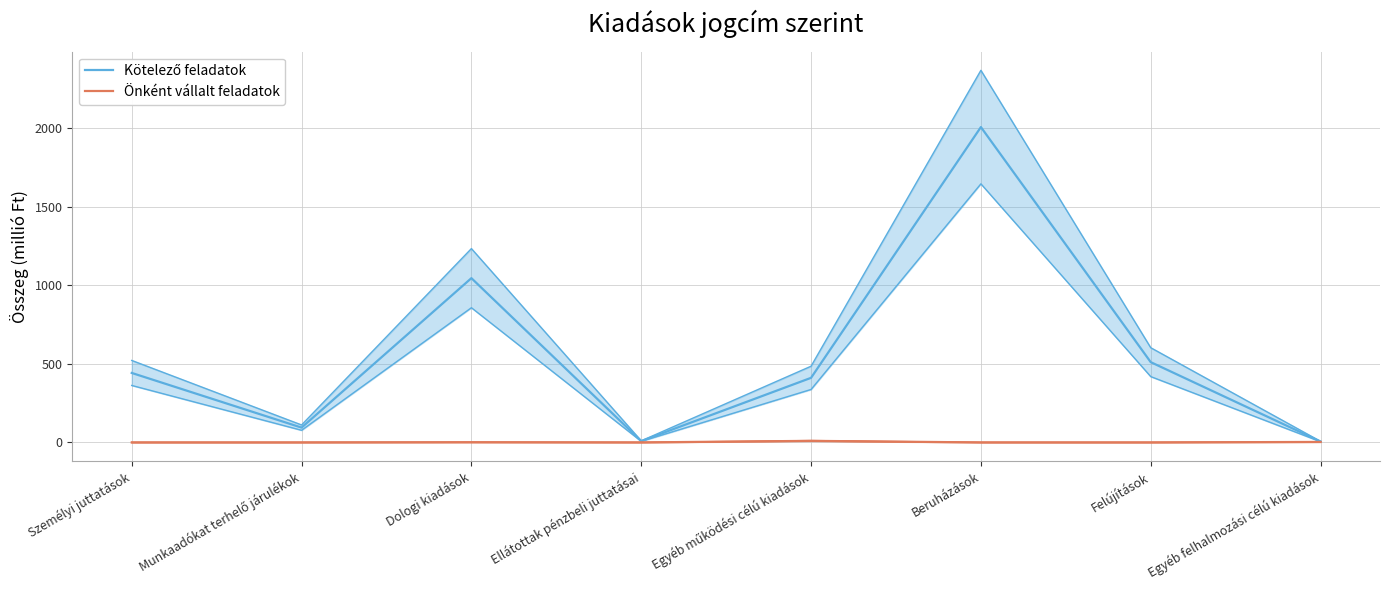

What are all the series names shown in the legend?

Kötelező feladatok, Önként vállalt feladatok